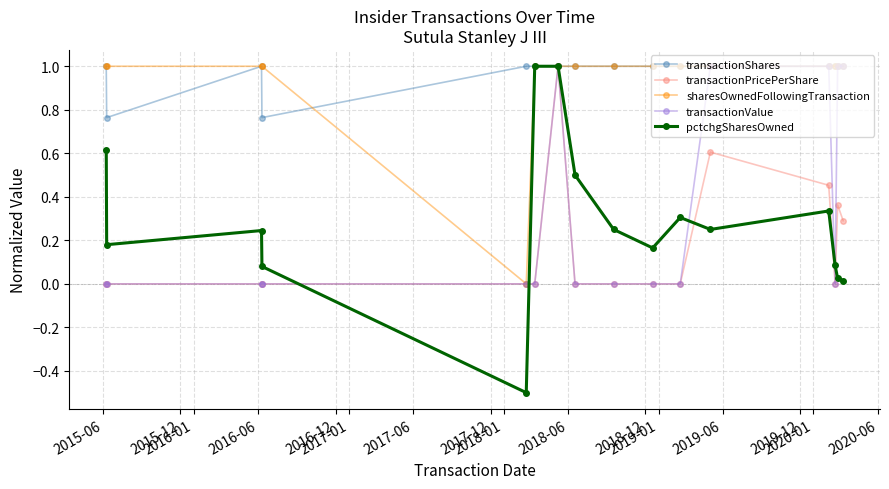

What is the maximum value for transactionPricePerShare?

1.0